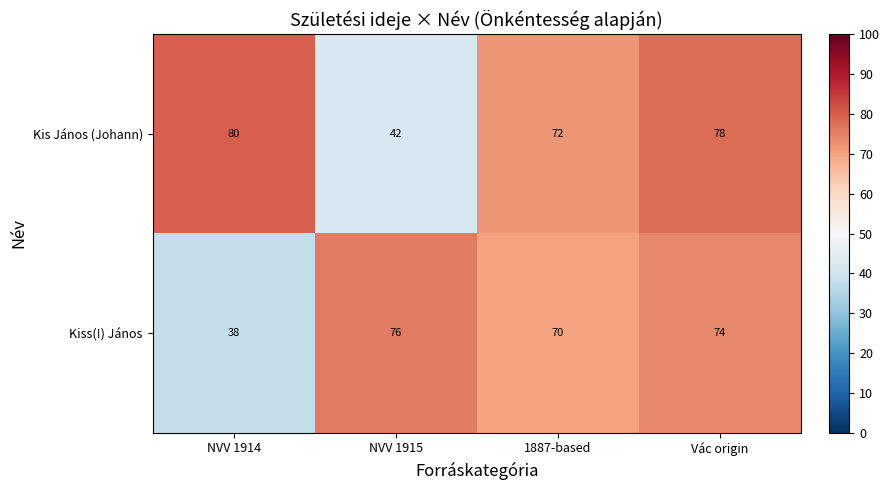

Between NVV 1915 and 1887-based, which series saw the biggest shift?

Kis János (Johann)